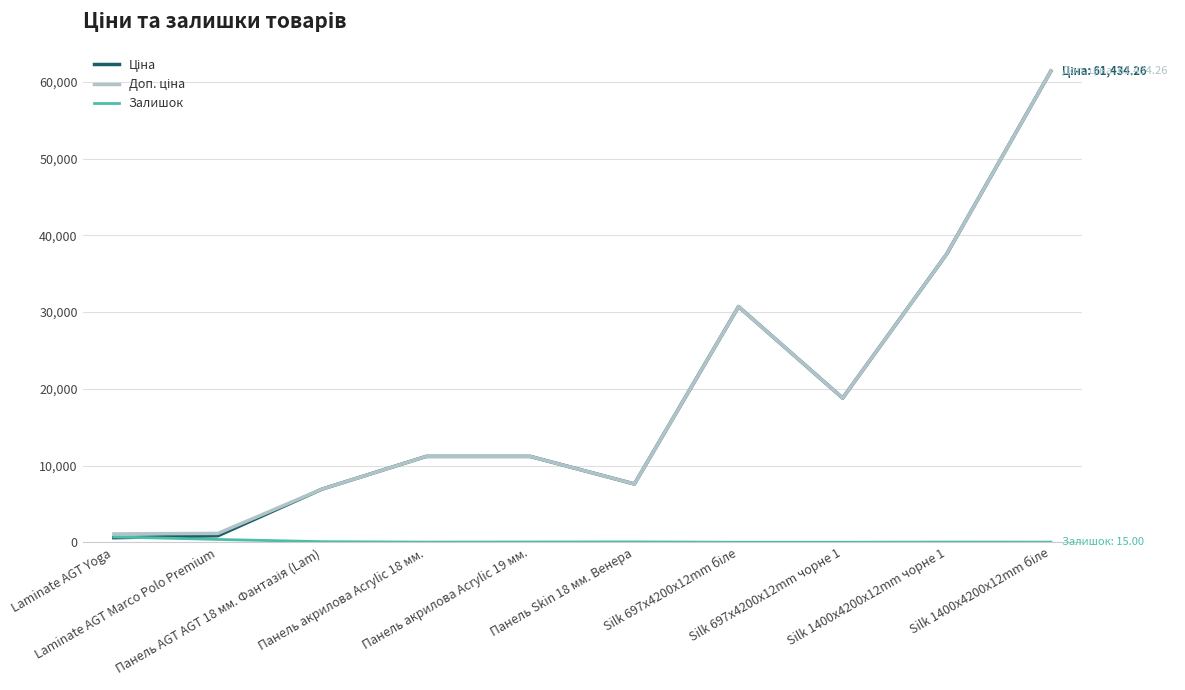

Between Панель AGT AGT 18 мм. Фантазія (Lam) and Панель акрилова Acrylic 19 мм., which series saw the biggest shift?

Ціна